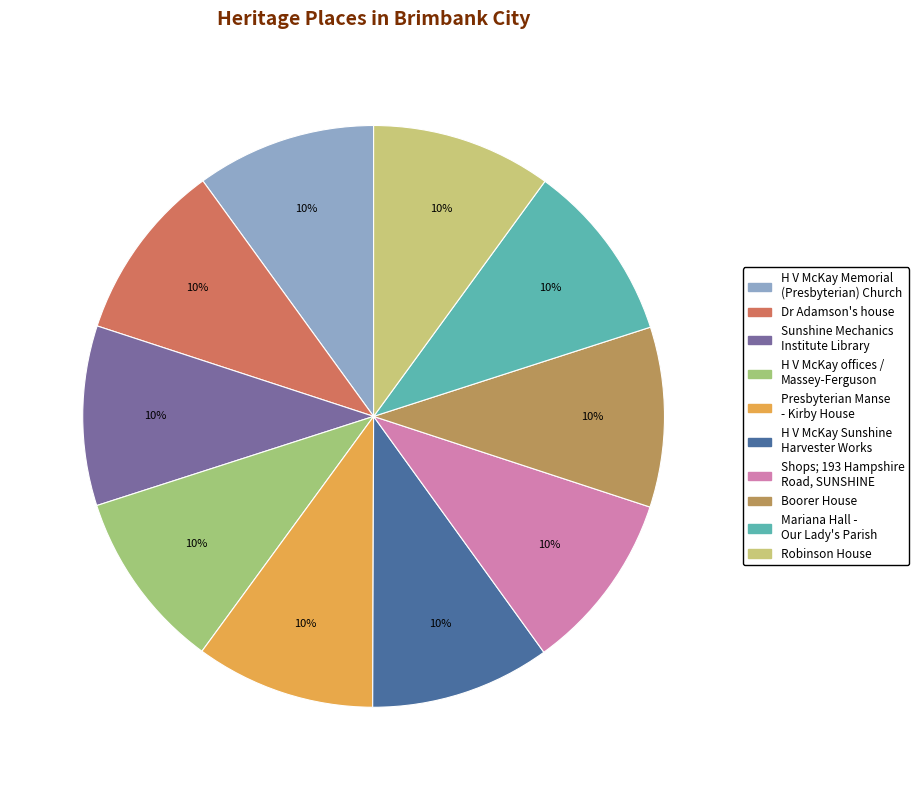

What is the ratio of the value at Dr Adamson's house to the value at H V McKay Memorial (Presbyterian) Church?

1.0